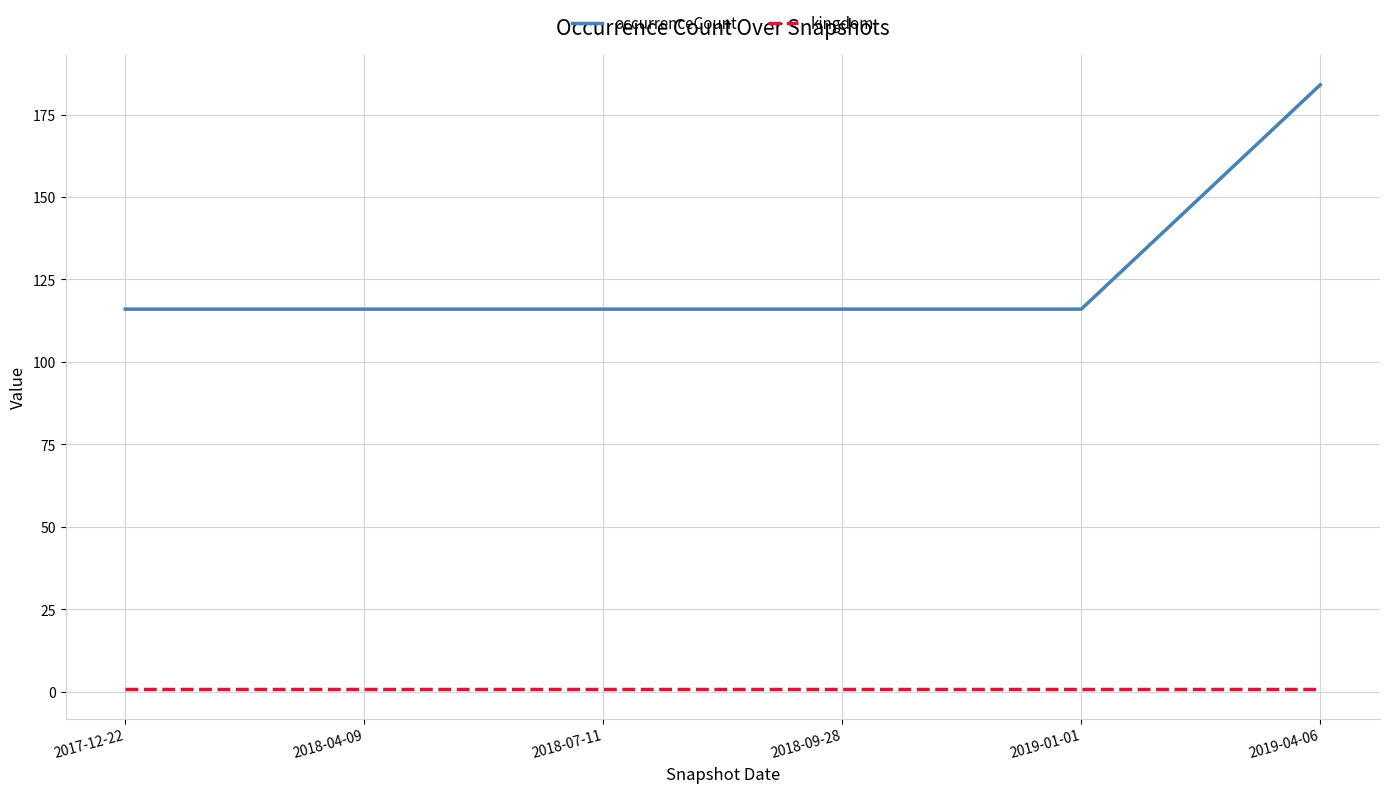

What is the total value across all series at 2018-09-28?

117